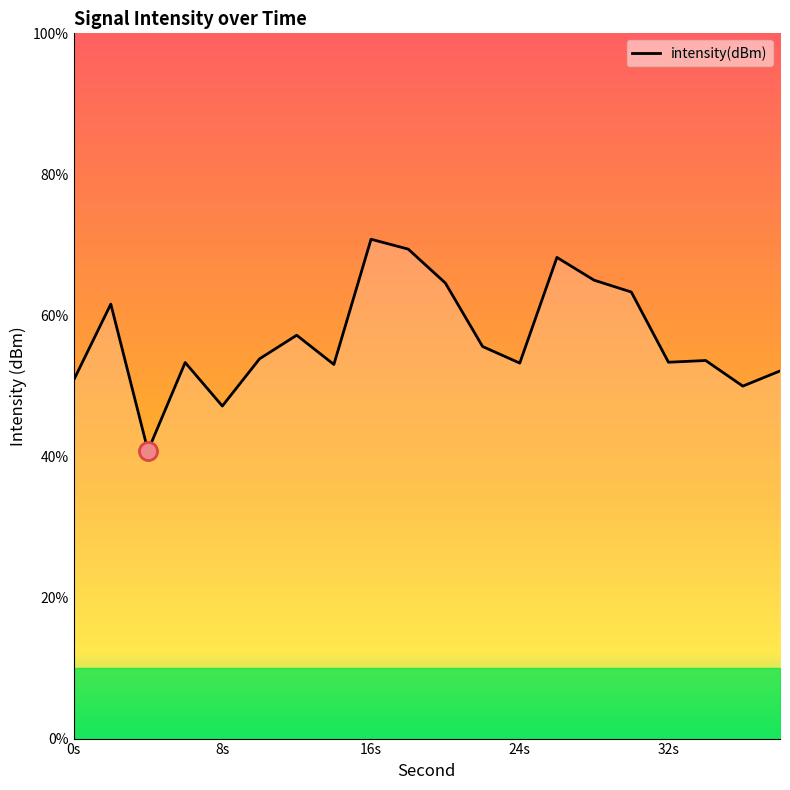

List the labels in order of value, largest first.

16, 18, 26, 28, 20, 30, 2, 12, 22, 10, 34, 32, 6, 24, 14, 38, 0, 36, 8, 4